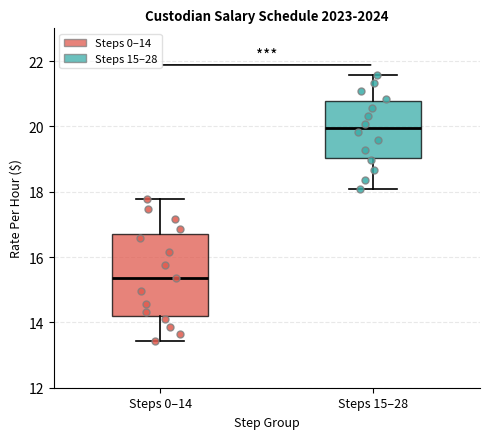

Where does the upper whisker of the box for Steps 15–28 end on the y-axis? The values are not printed on the chart, so give them approximately, as read against the axis.

21.6